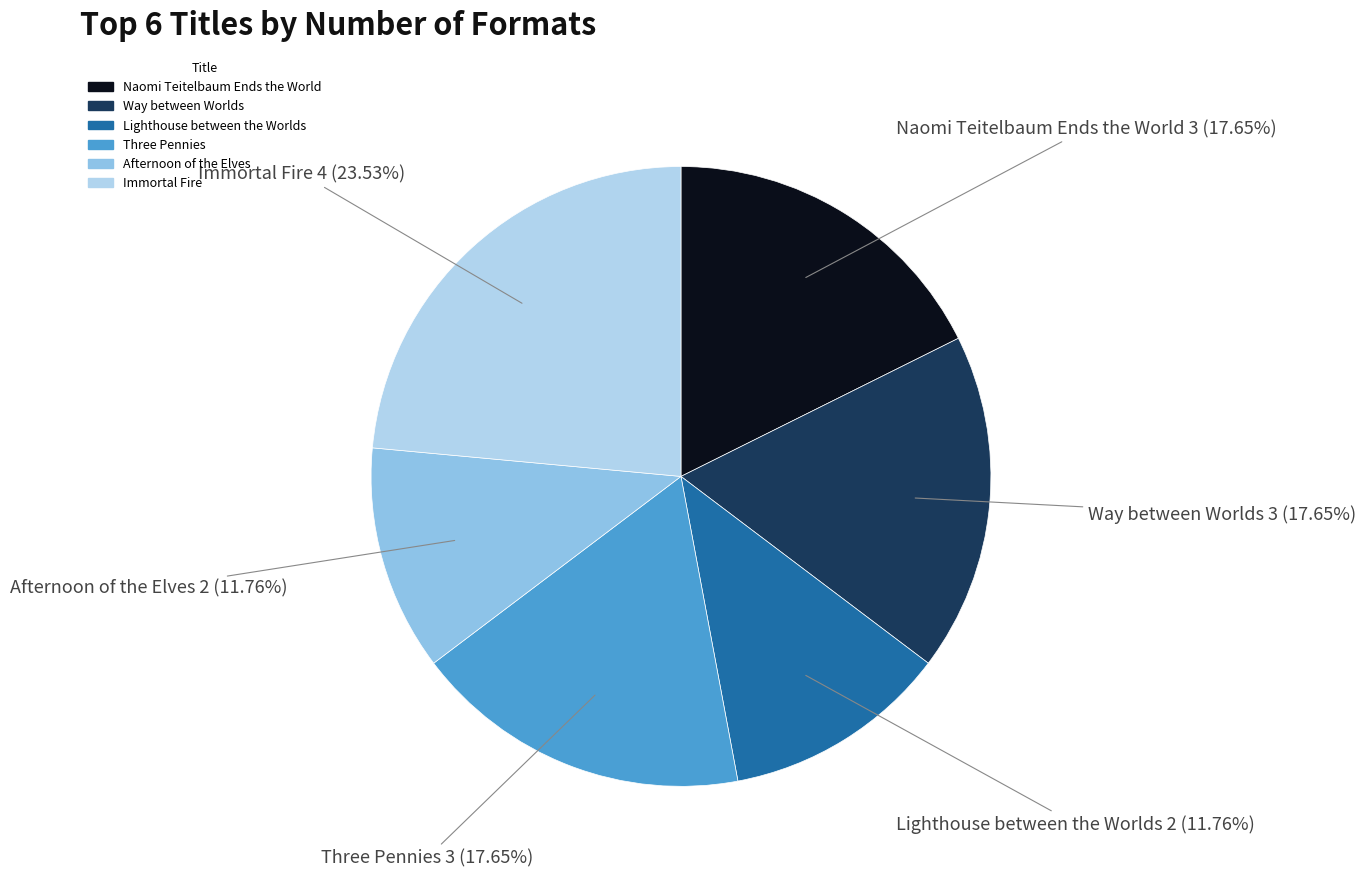

Is there a majority slice in this chart?

No